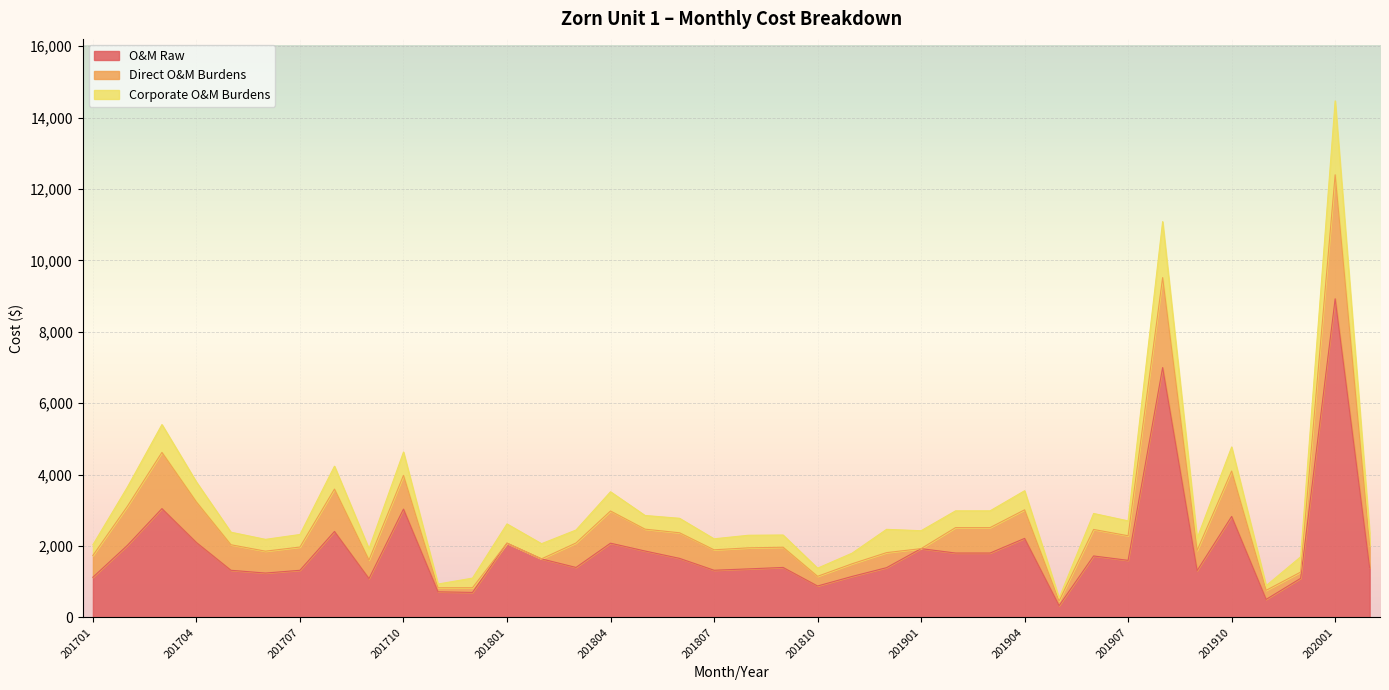

The O&M Raw series shows 2079.0 at 201804. True or false?

True